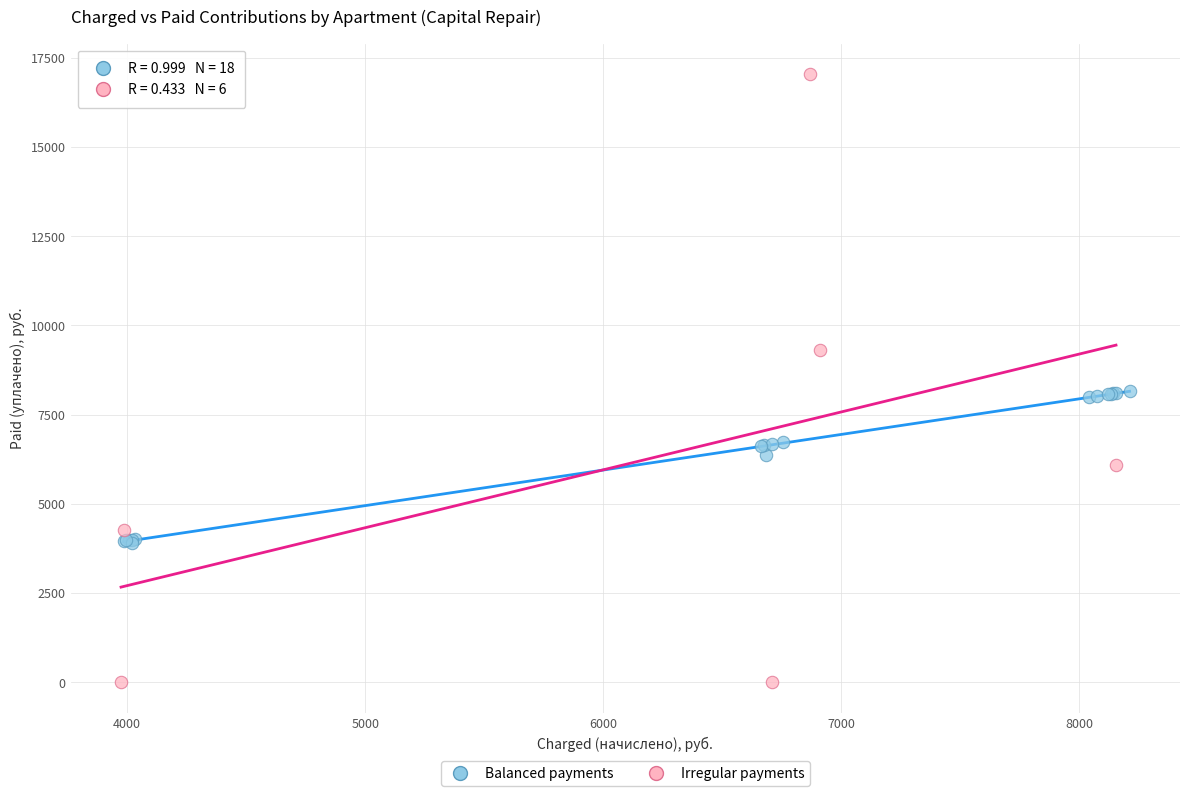

Which series reaches the maximum Y coordinate?

Irregular payments